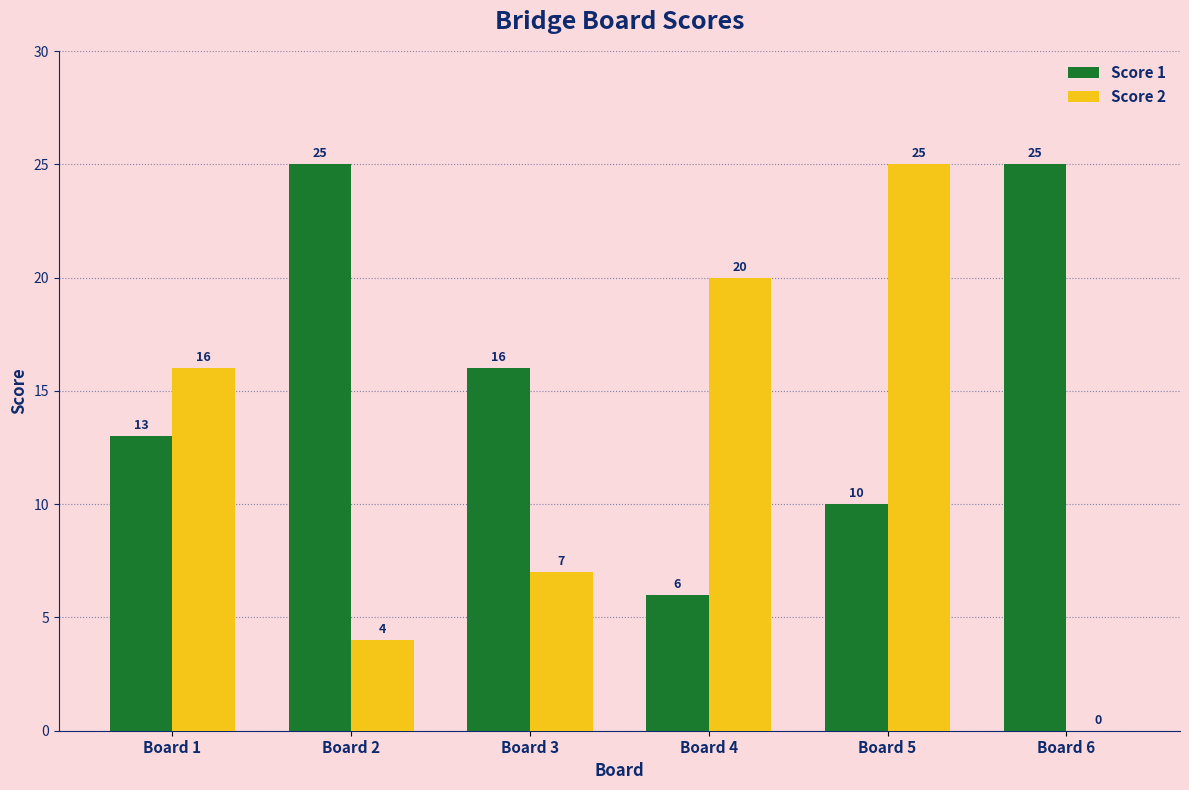

Which series changed the most between Board 1 and Board 5?

Score 2